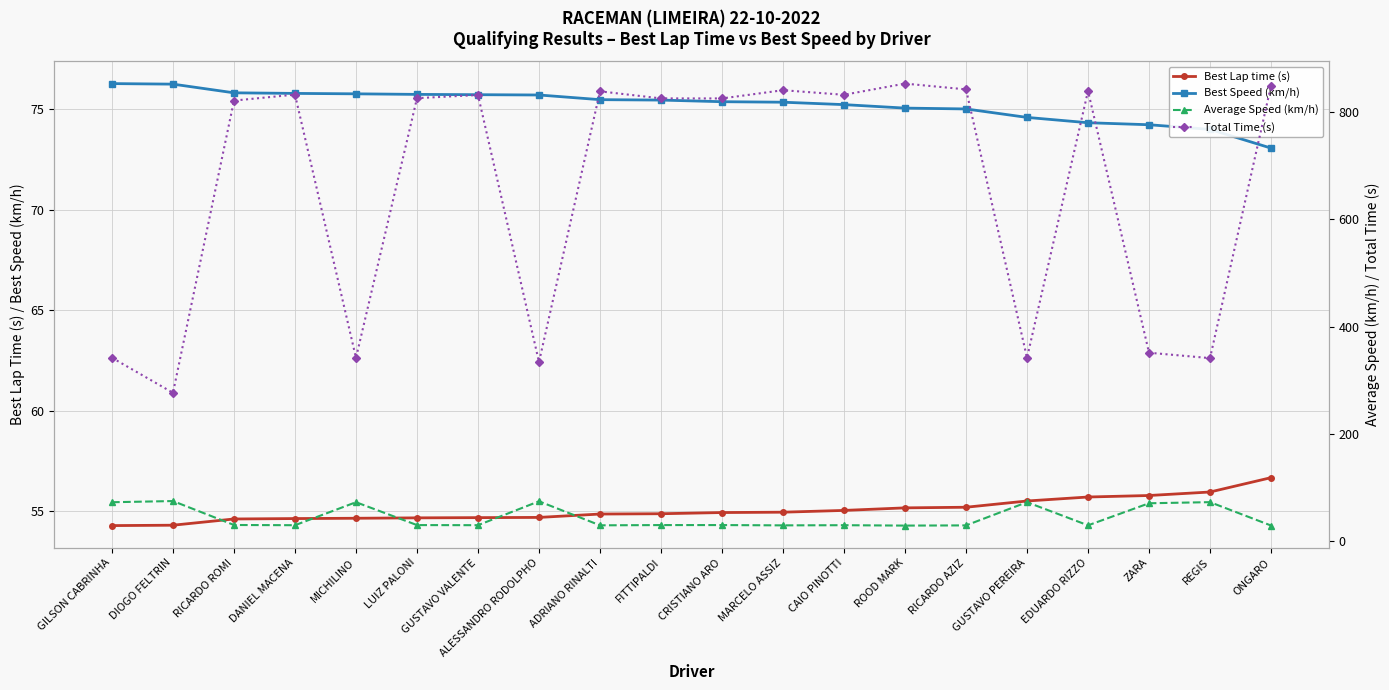

What is the difference between the maximum and second lowest values in the Best Lap time (s) series?

2.4